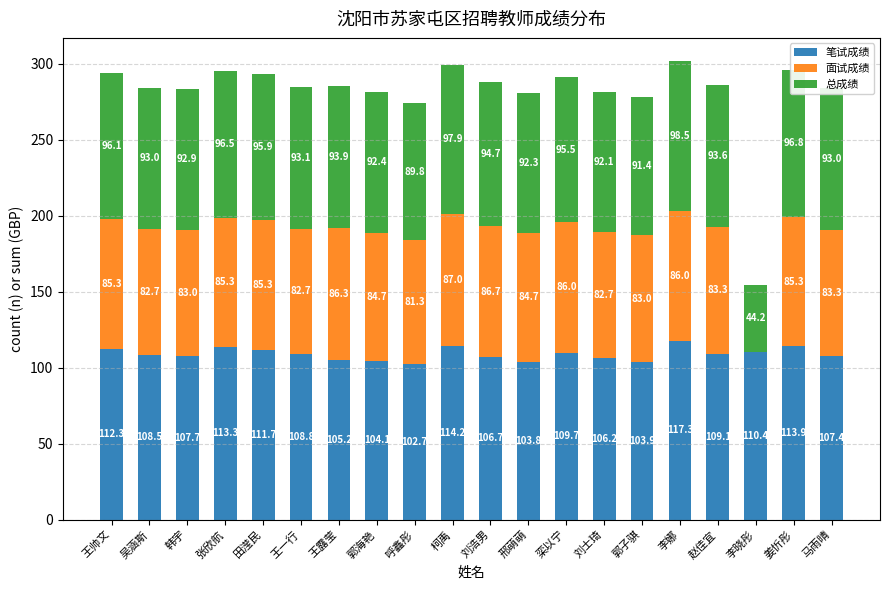

At which category is the sum across all series the highest?

李娜